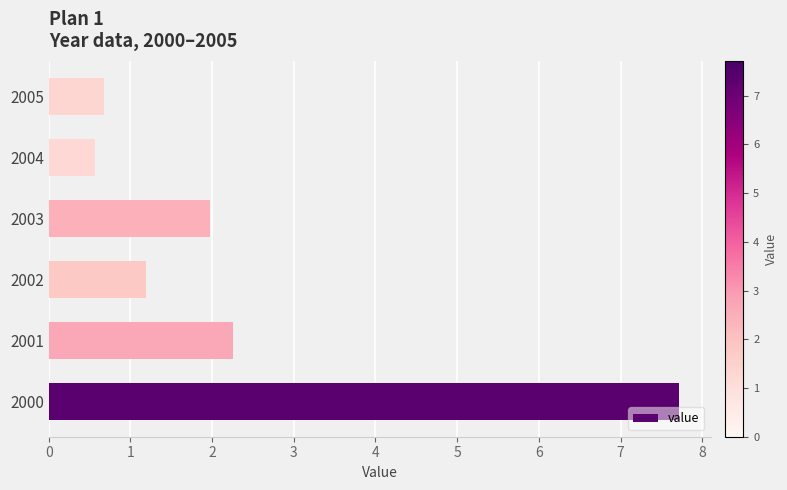

Rank the categories by value from highest to lowest.

2000, 2001, 2003, 2002, 2005, 2004